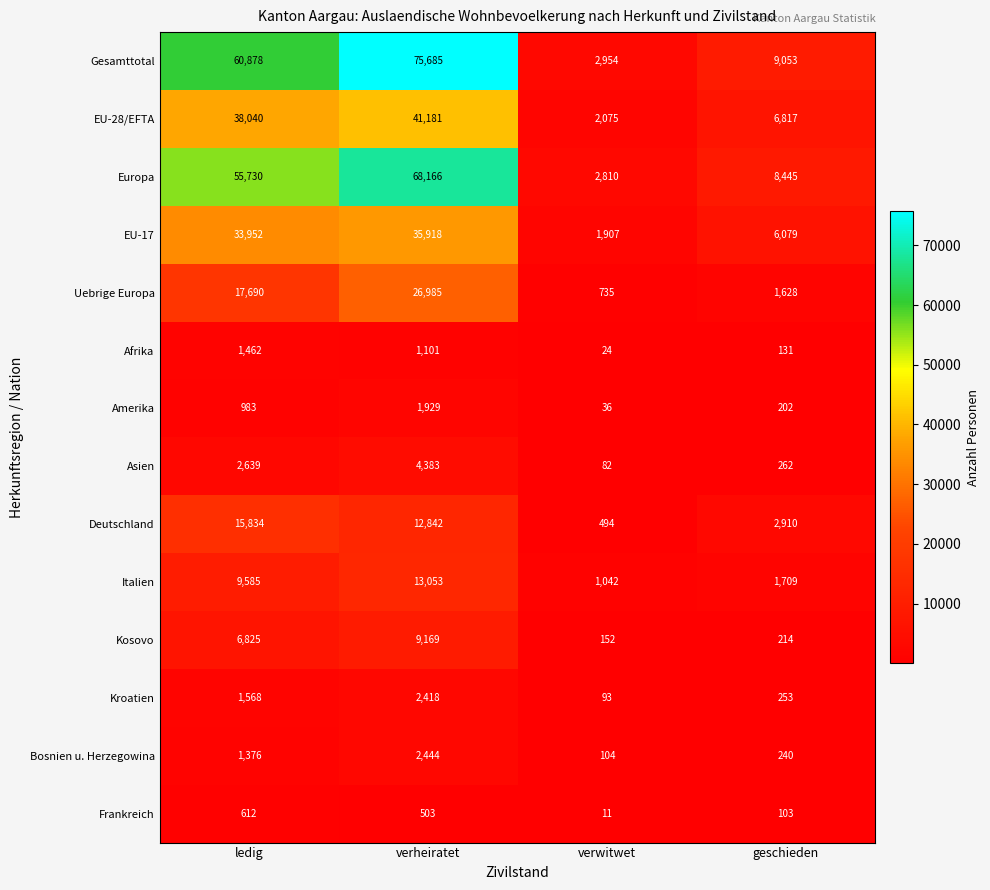

What is the total value across all series at ledig?

247174